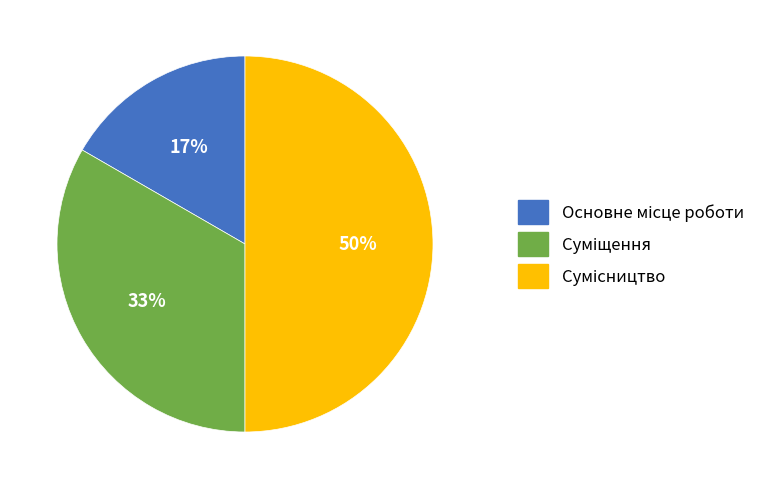

To the nearest percent, what is the average slice percentage?

33%